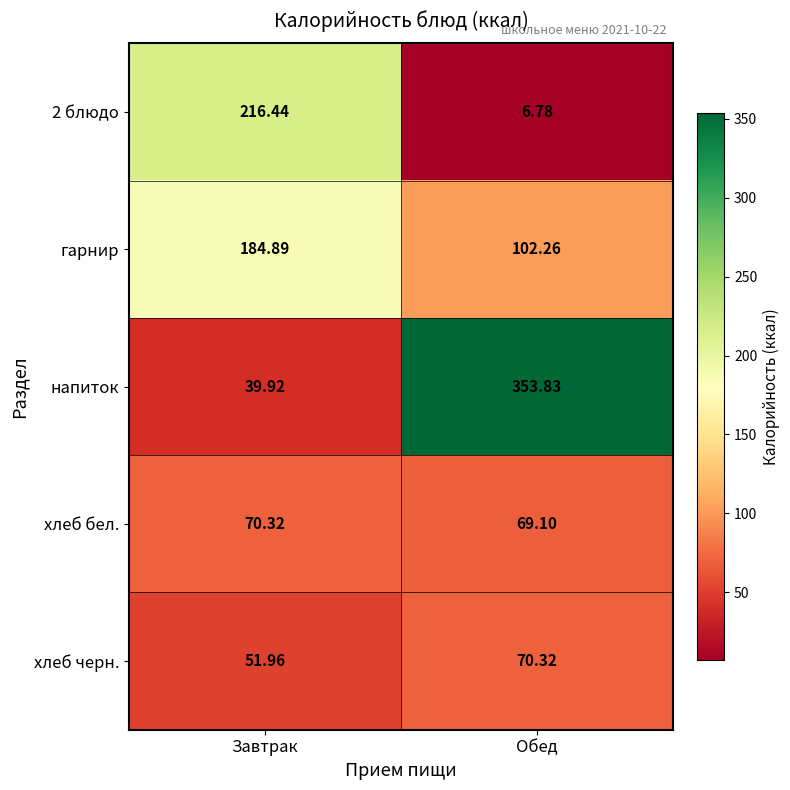

Which series has the largest range (max minus min)?

напиток